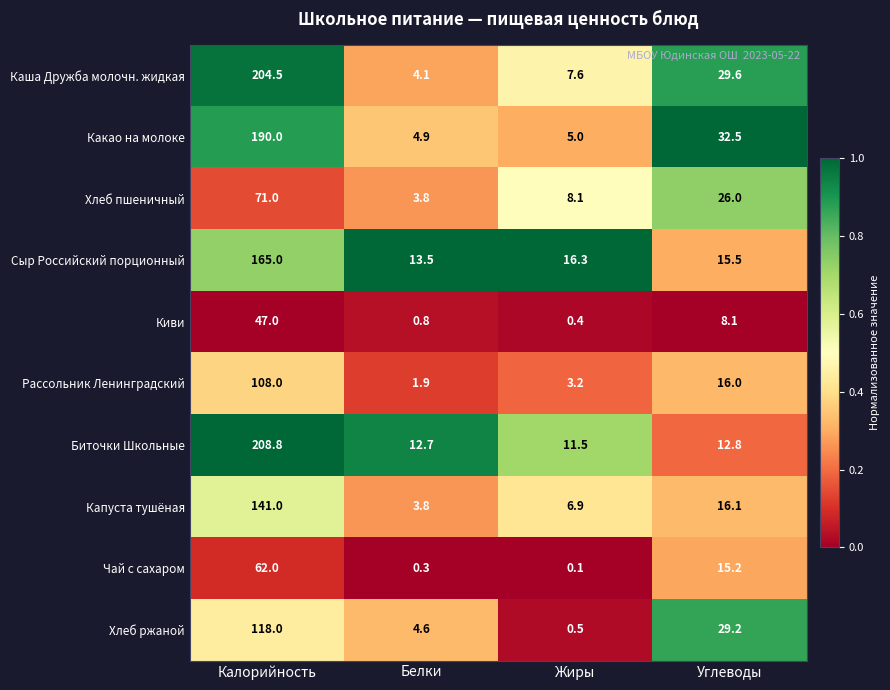

At which category is the sum across all series the highest?

Калорийность